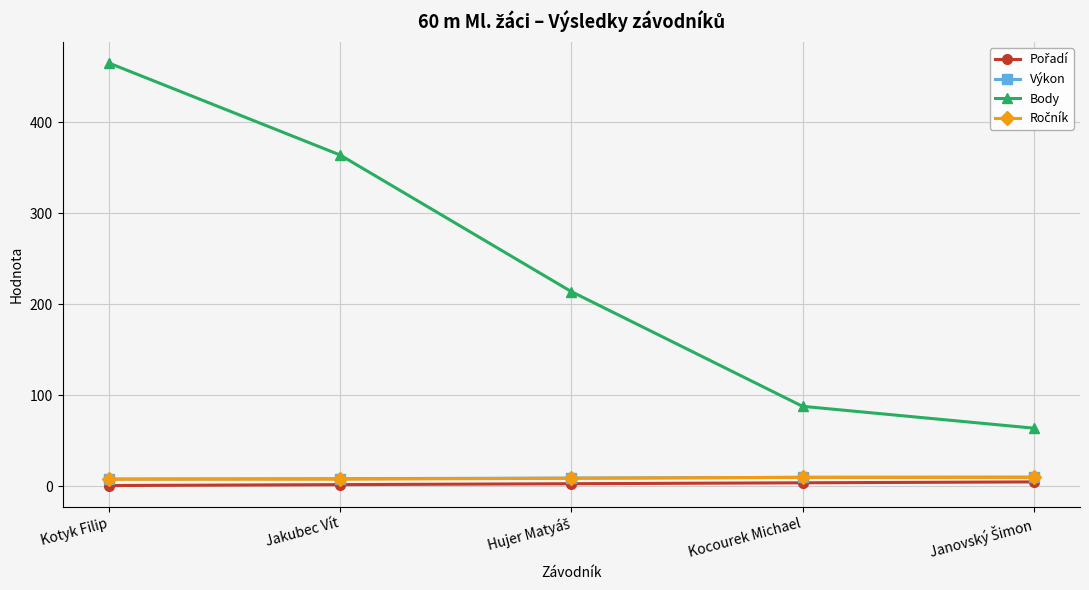

What is the maximum value shown in the chart?

465.0